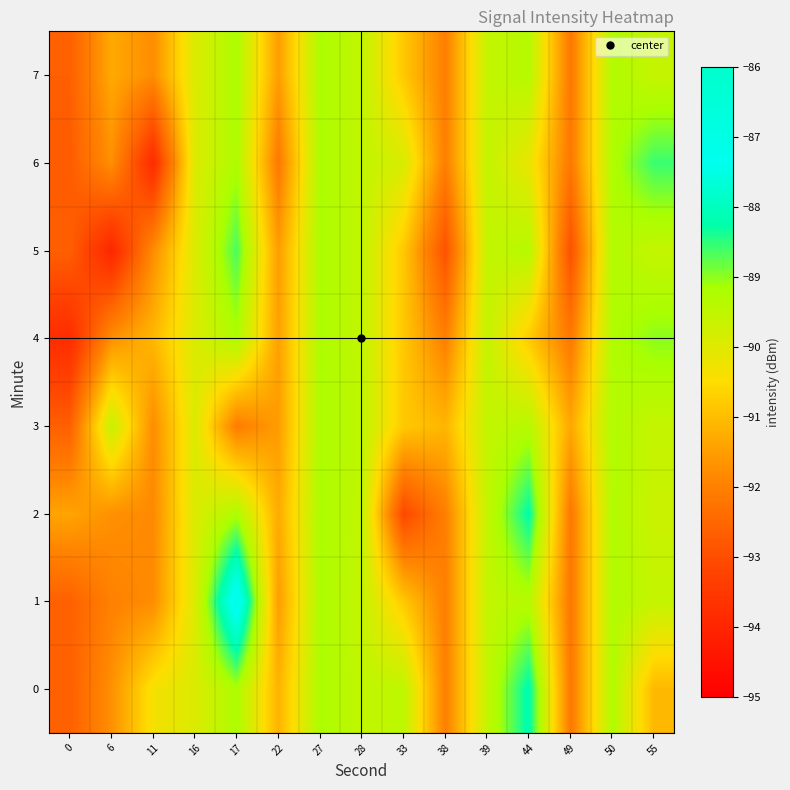

What is the difference between the highest and lowest values at 22?

1.0